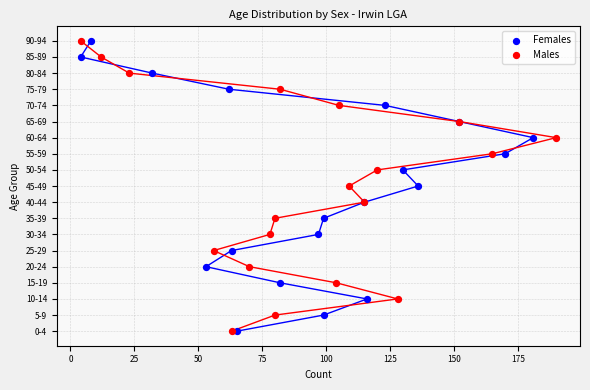

What are all the series names shown in the legend?

Females, Males